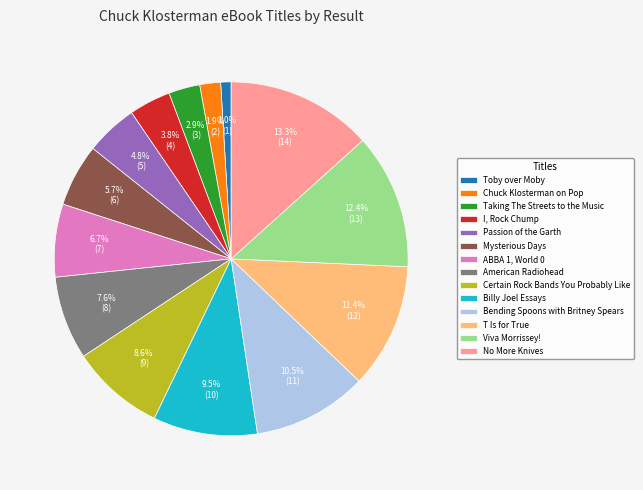

The Toby over Moby slice represents 11% of the pie. True or false?

False